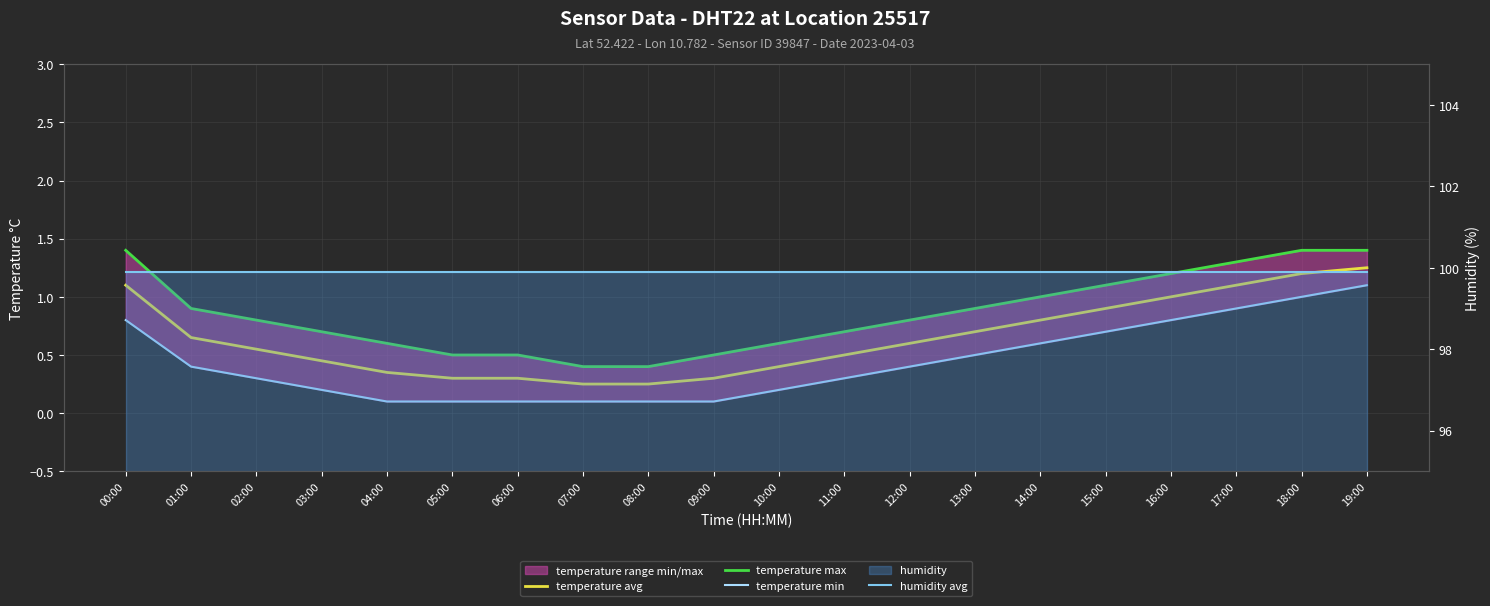

What is the average value of the humidity avg series?

99.9